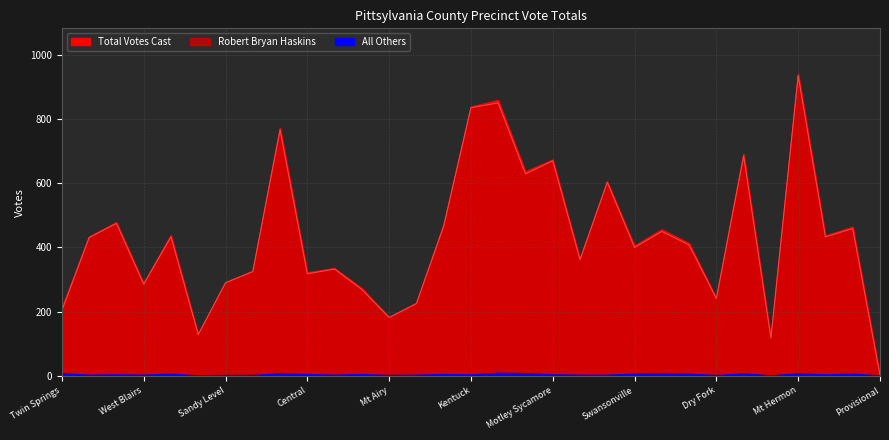

What is the maximum value shown in the chart?

941